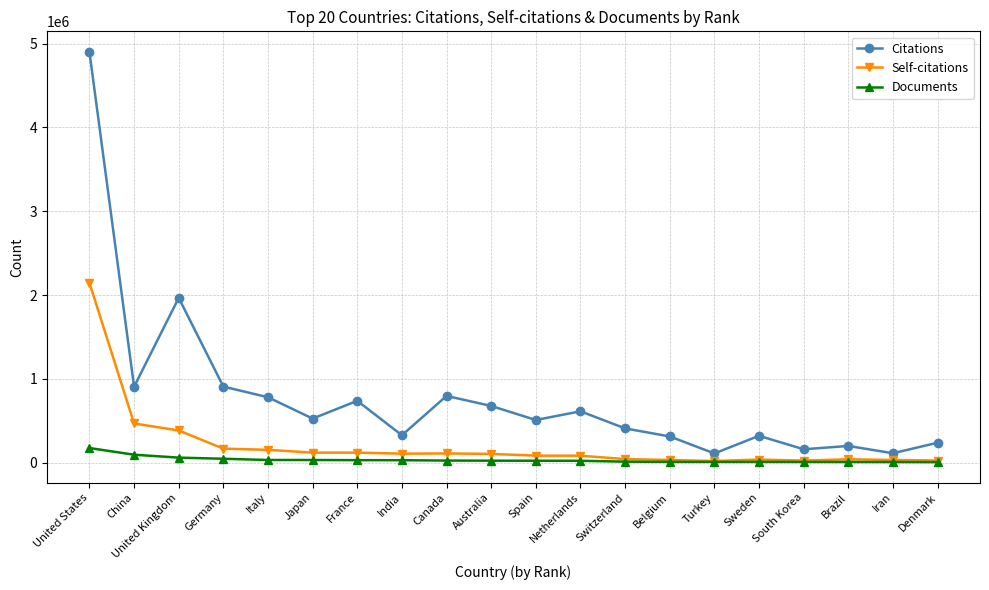

List the series in order of their peak value, highest first.

Citations, Self-citations, Documents